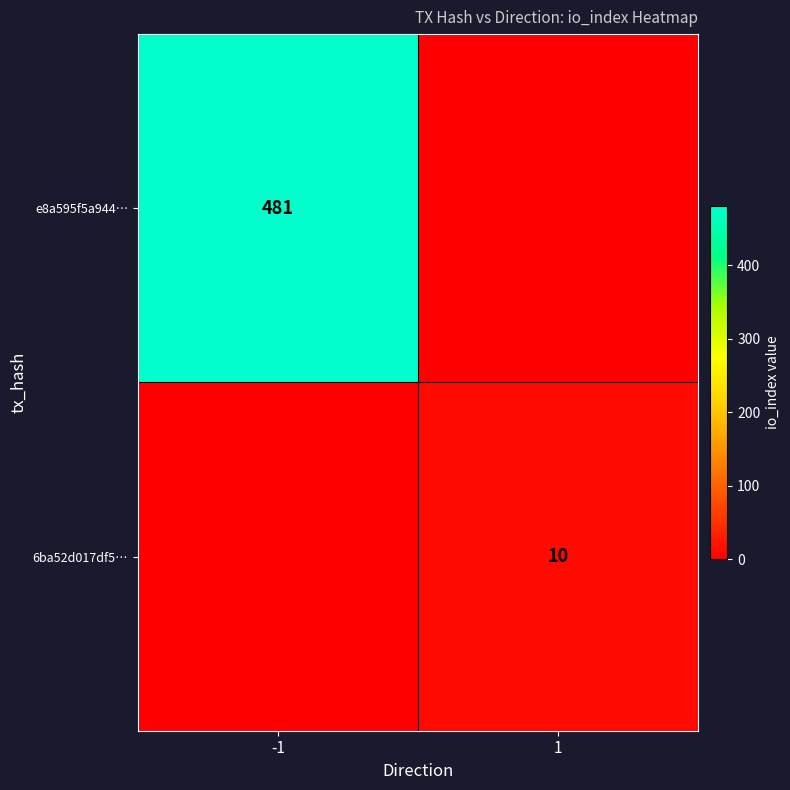

What is the difference between the highest and lowest values at -1?

481